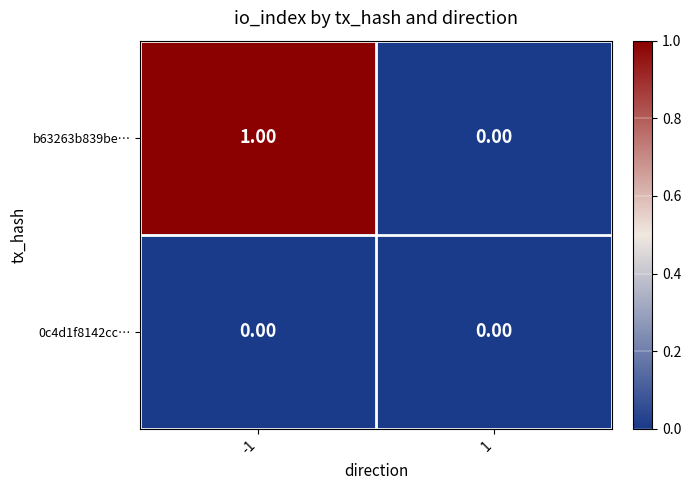

Rank the series at -1 from lowest to highest value.

0c4d1f8142cc…, b63263b839be…